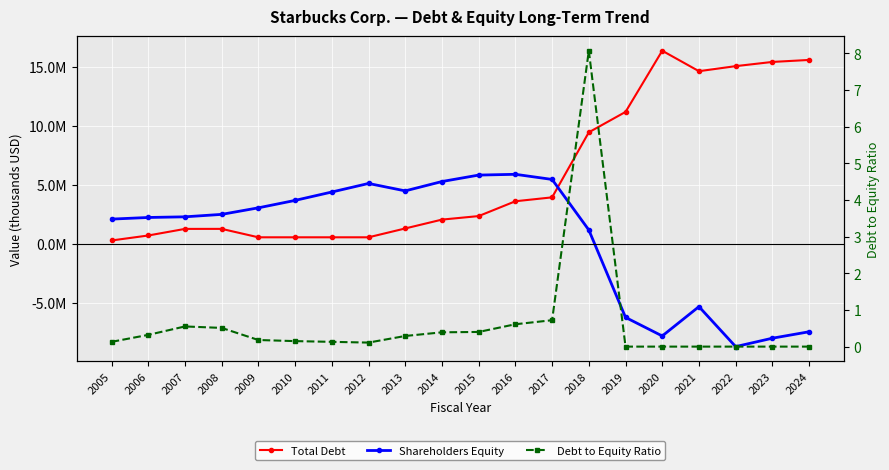

At which label is Debt to Equity Ratio closest to 4?

2017